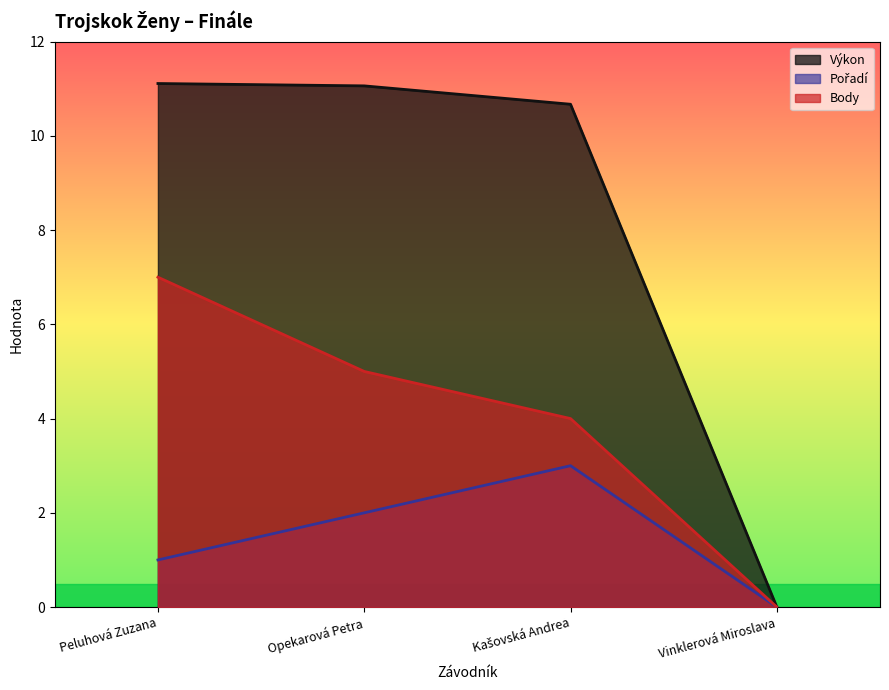

What are all the series names shown in the legend?

Výkon, Pořadí, Body